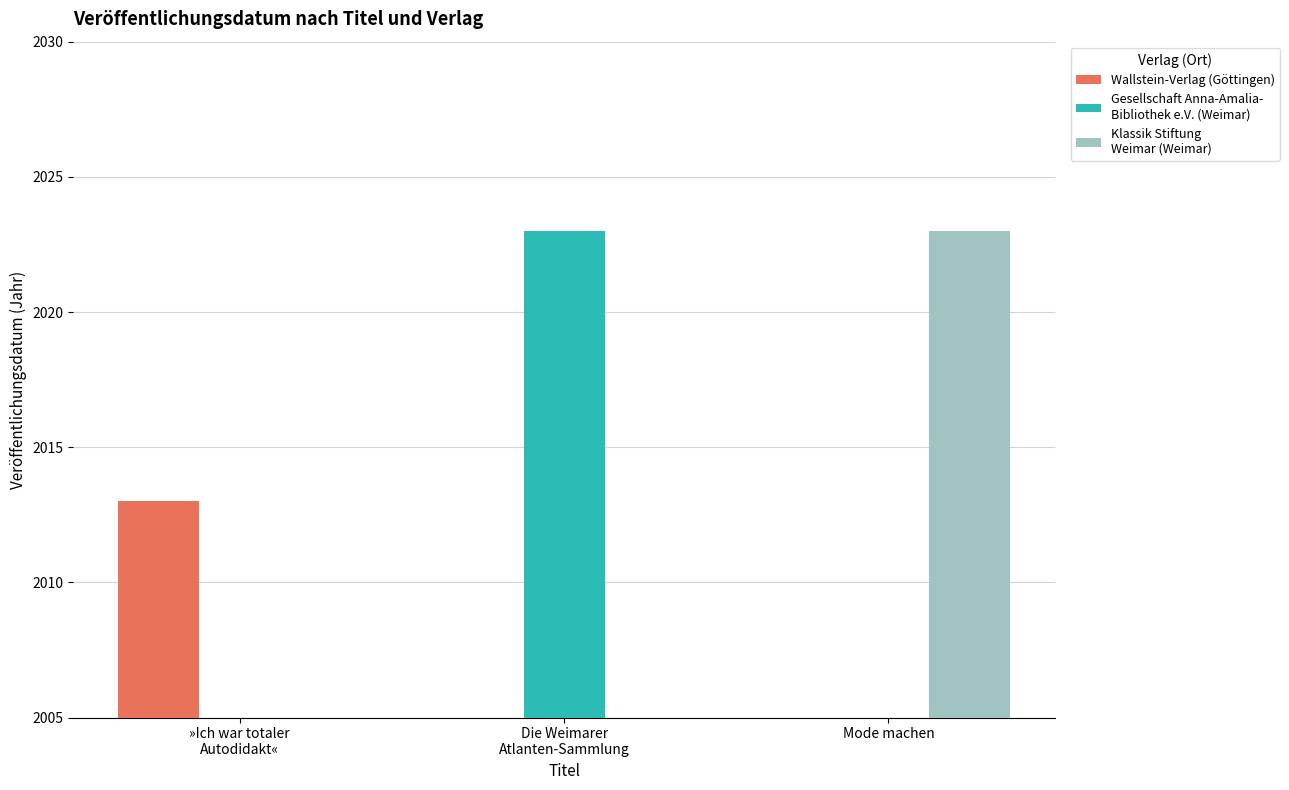

Reading left to right, list all the values displayed in this chart.

Wallstein-Verlag (Göttingen): »Ich war totaler
Autodidakt«=2013	Die Weimarer
Atlanten-Sammlung=0	Mode machen=0
Gesellschaft Anna-Amalia-
Bibliothek e.V. (Weimar): »Ich war totaler
Autodidakt«=0	Die Weimarer
Atlanten-Sammlung=2023	Mode machen=0
Klassik Stiftung
Weimar (Weimar): »Ich war totaler
Autodidakt«=0	Die Weimarer
Atlanten-Sammlung=0	Mode machen=2023